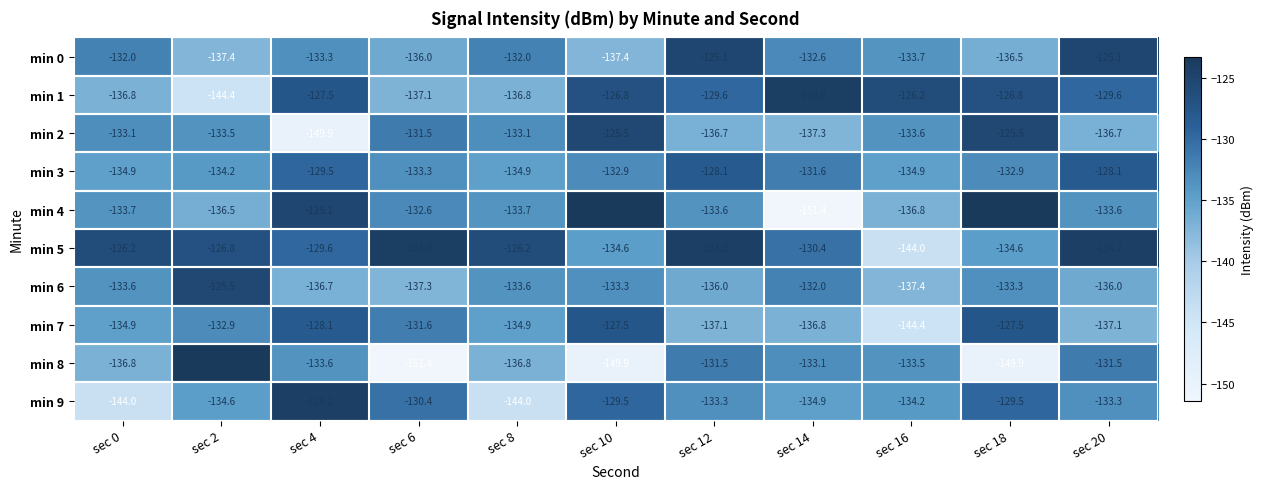

What is the approximate value of min 9 at sec 8?

-144.0